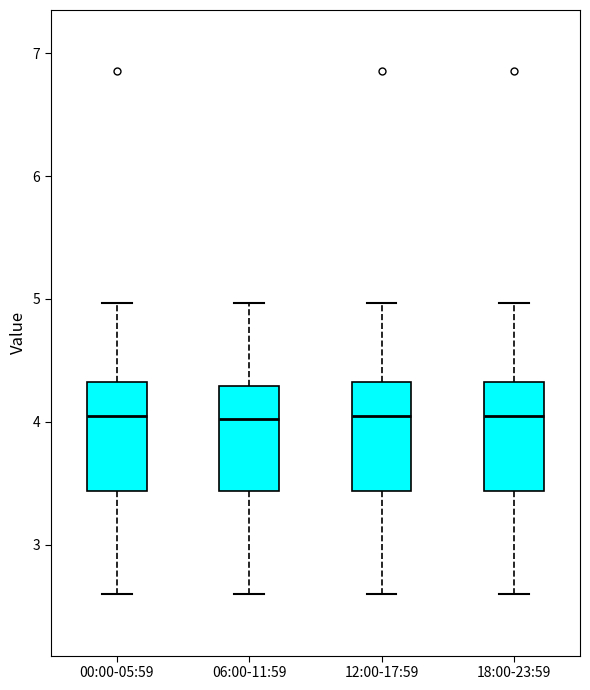

Reading left to right, read every box against the y-axis: the position of its median line, the range the box covers, and the ends of its whiskers. The values are not printed on the chart, so give them approximately, as read against the axis.

00:00-05:59: median 4.1, box 3.4 to 4.3, whiskers 2.6 to 5.0
06:00-11:59: median 4.0, box 3.4 to 4.3, whiskers 2.6 to 5.0
12:00-17:59: median 4.1, box 3.4 to 4.3, whiskers 2.6 to 5.0
18:00-23:59: median 4.1, box 3.4 to 4.3, whiskers 2.6 to 5.0